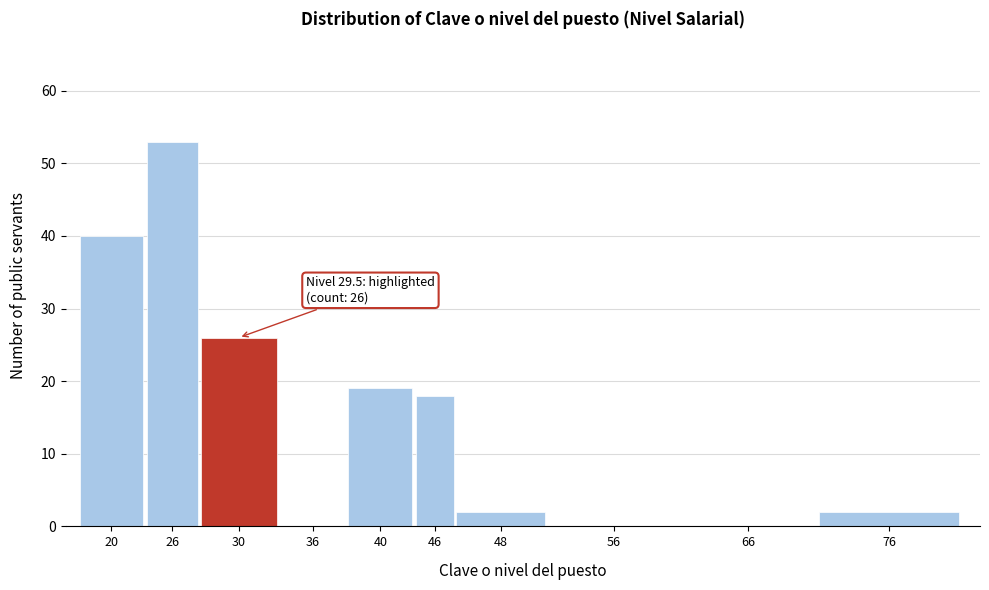

Reading left to right, list all the values displayed in this chart.

20=40	26=53	30=26	36=0	40=19	46=18	48=2	56=0	66=0	76=2